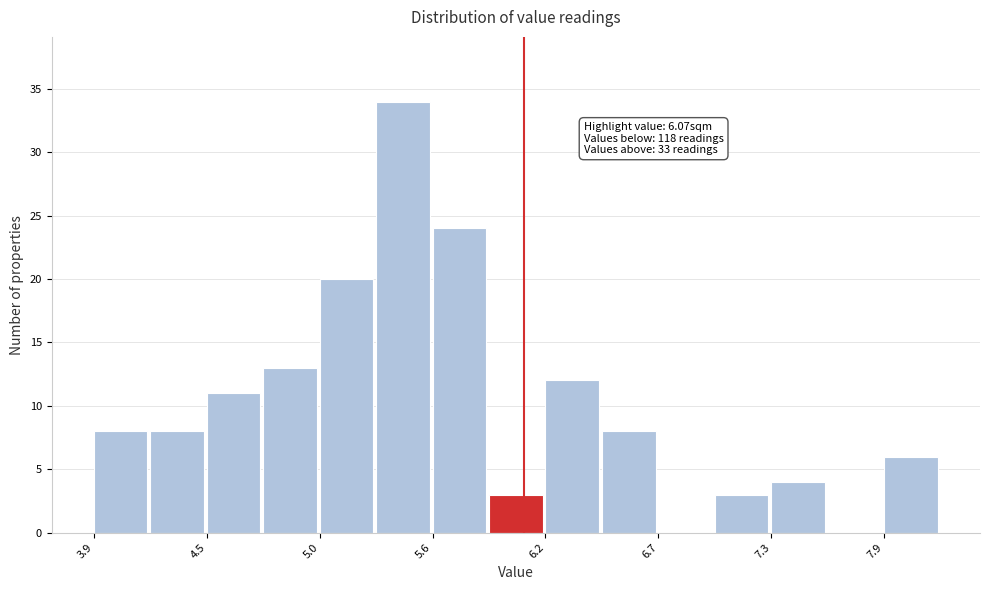

Read against the x-axis, roughly where is the centre of the tallest bar?

5.5